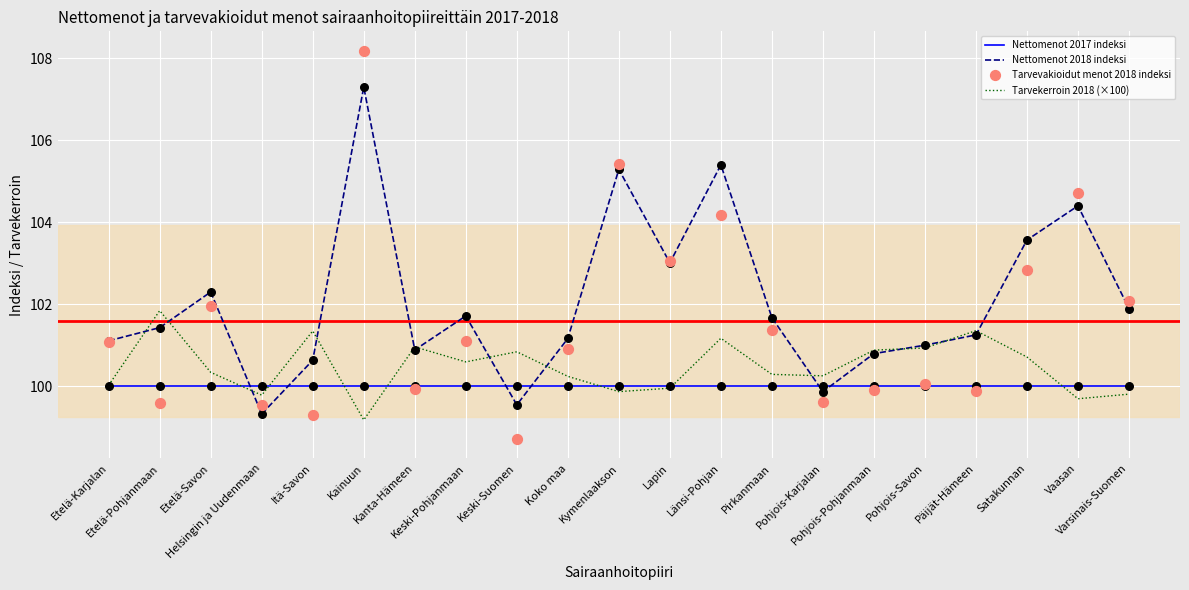

Which series has the largest total across all categories?

Nettomenot 2018 indeksi